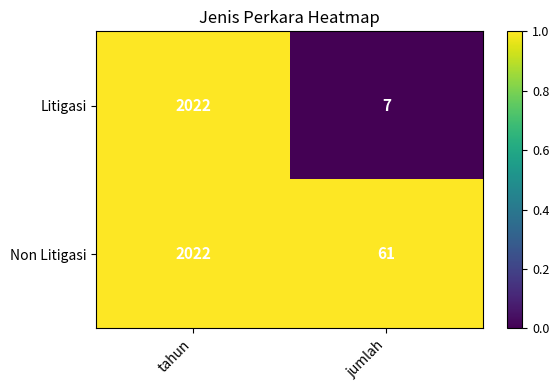

Is it true that Litigasi equals 2022 at tahun?

True